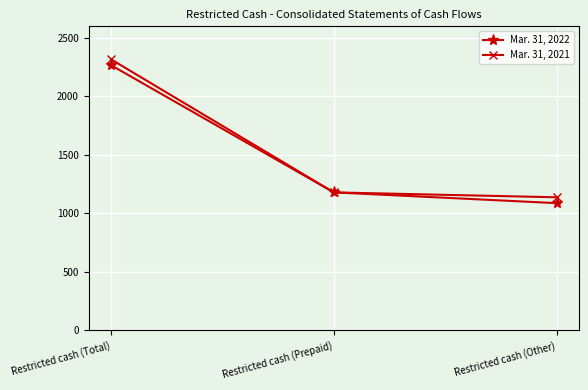

At how many categories does at least one series exceed 2127?

1